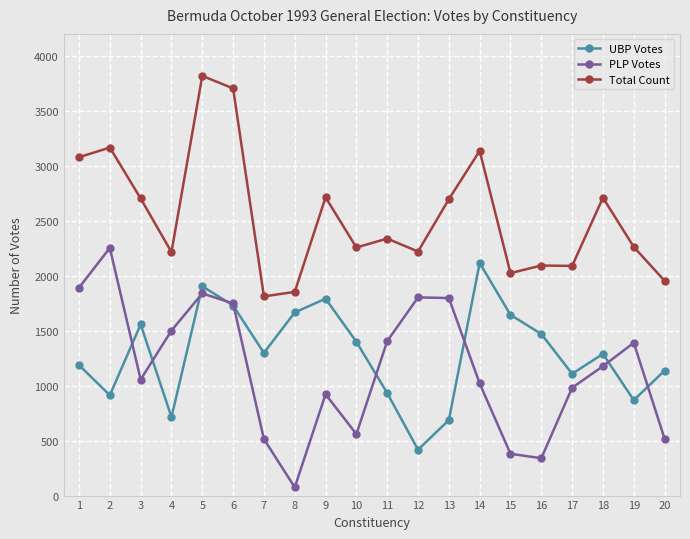

Which series has the largest range (max minus min)?

PLP Votes